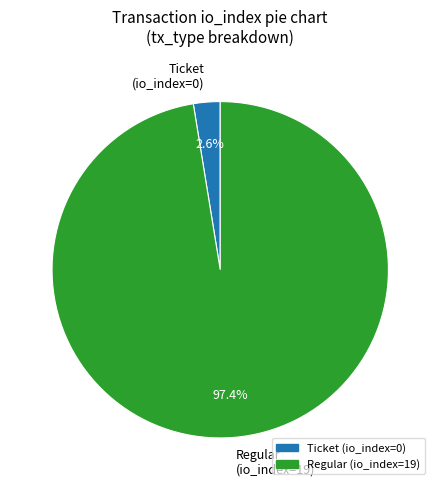

Rank the categories by value from lowest to highest.

Ticket (io_index=0), Regular (io_index=19)